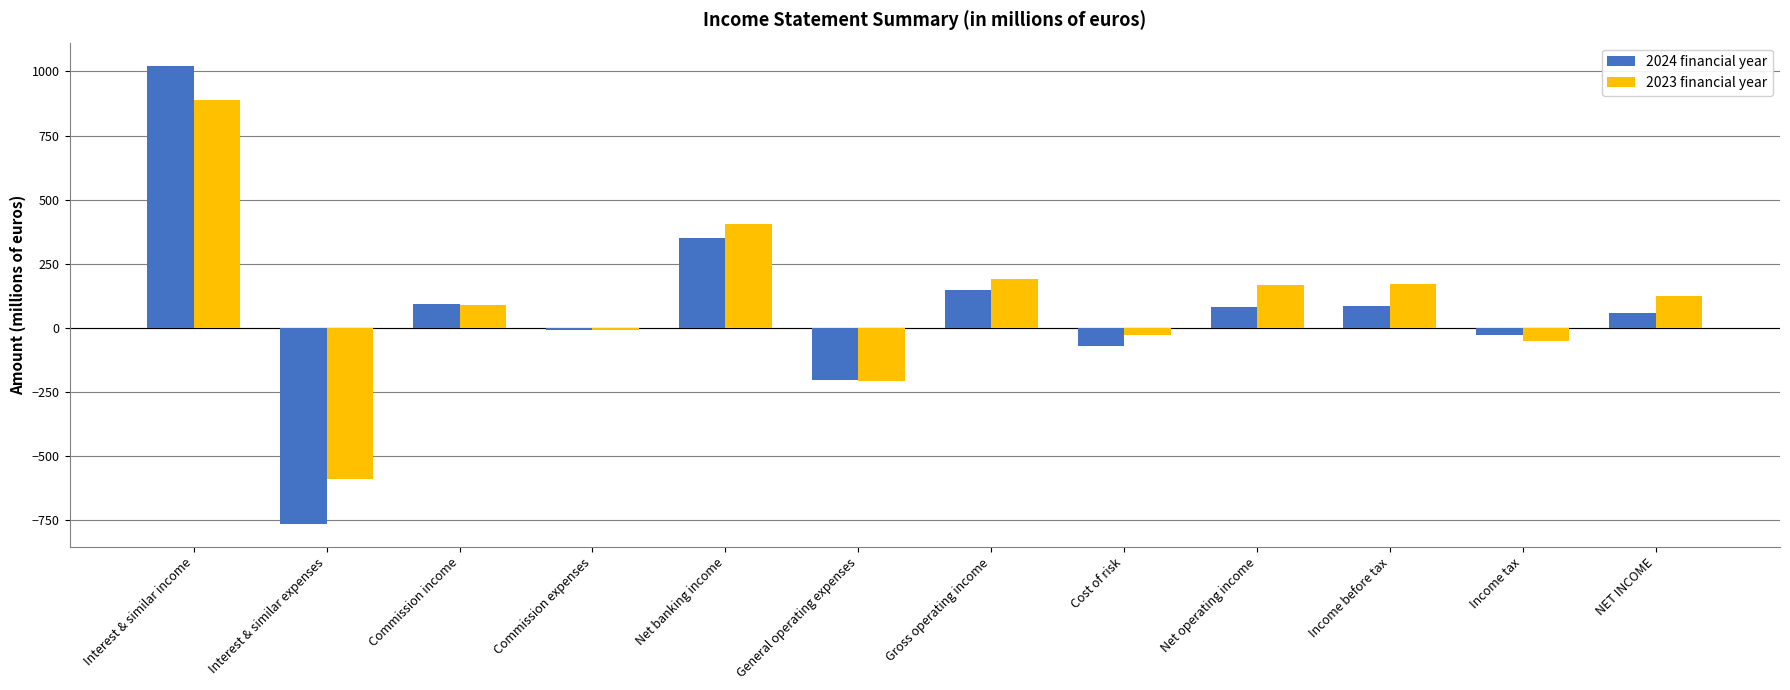

What is the label of the 9th bar from the right?

Commission expenses